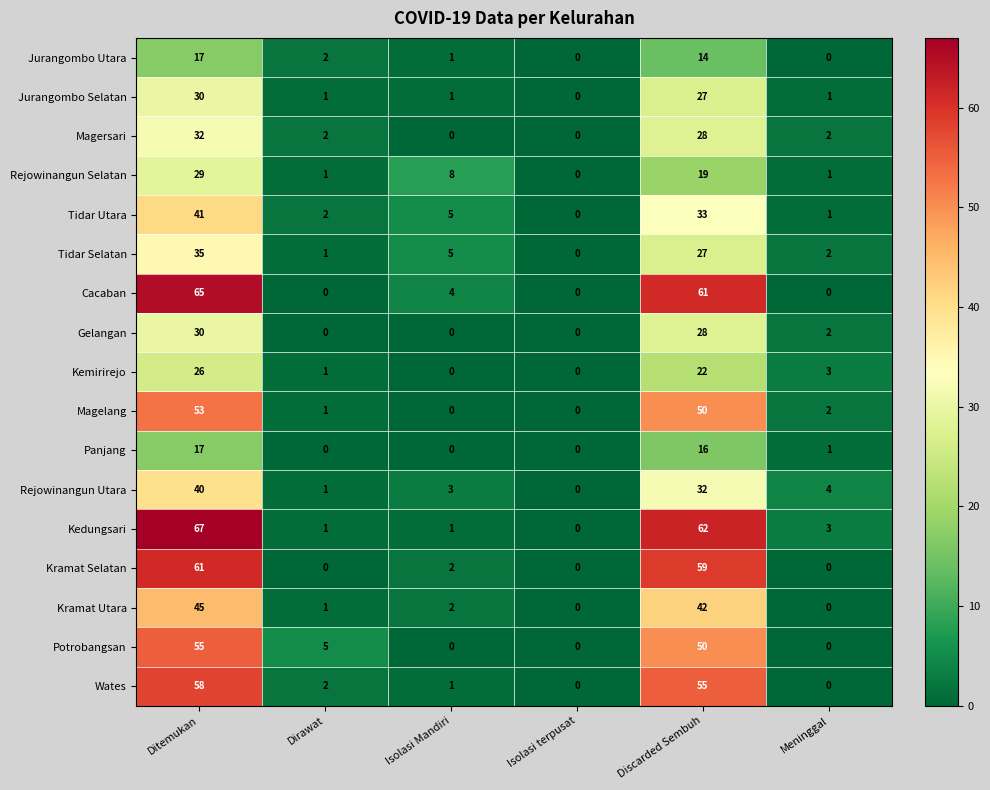

What is the average value of the Potrobangsan series?

18